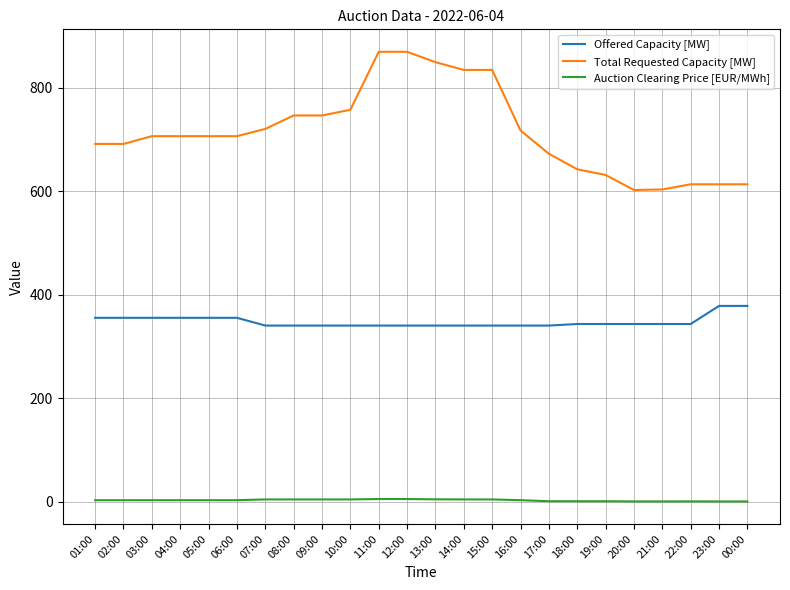

What is the difference between the maximum and second lowest values in the Total Requested Capacity [MW] series?

266.0